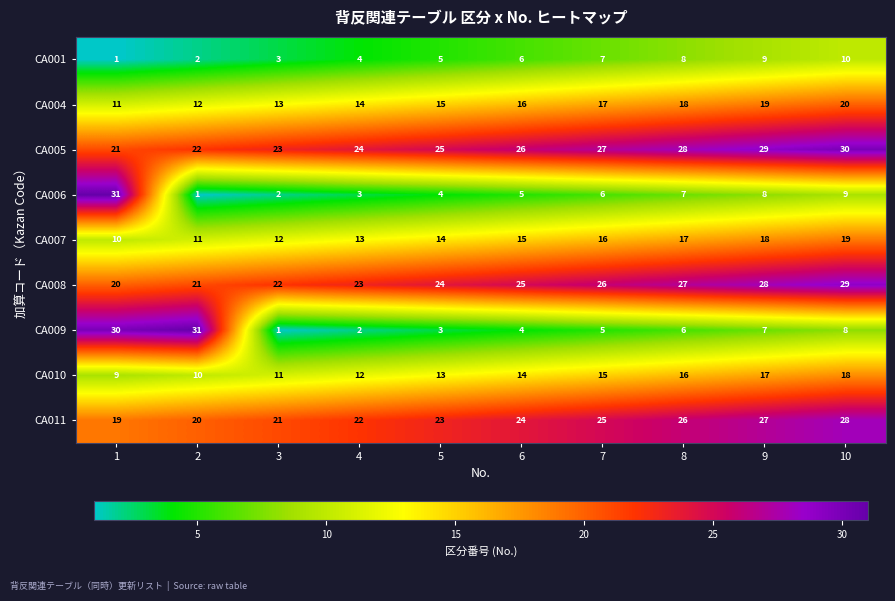

Read the CA010 value at 8.

16